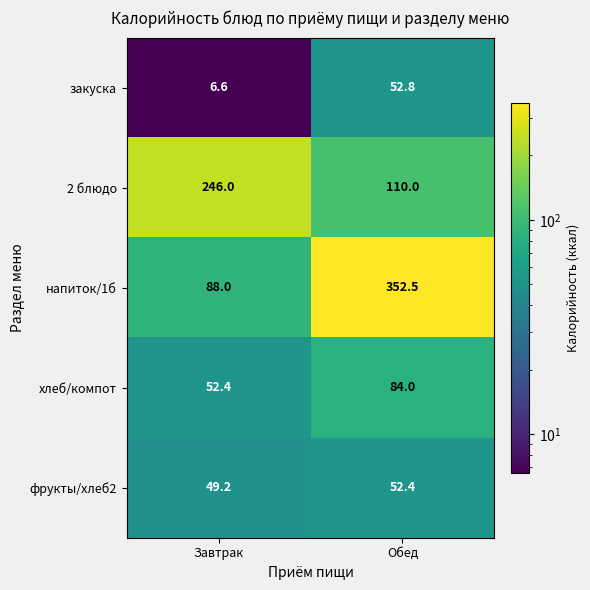

Is it true that 2 блюдо equals 110.0 at Обед?

True